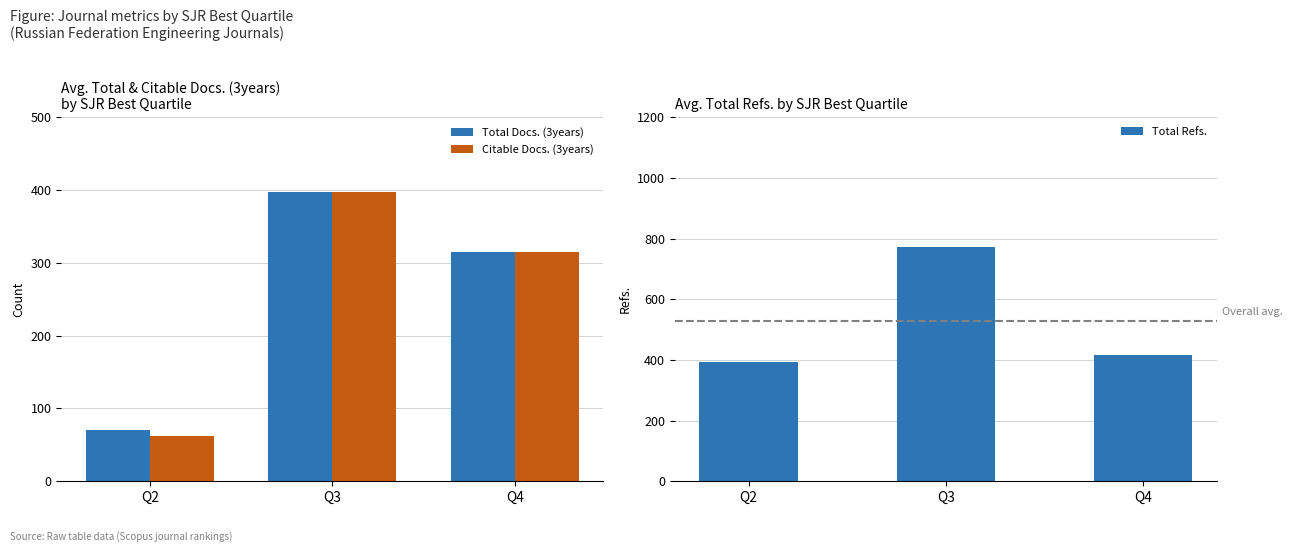

How many data points in Total Docs. (3years) are less than 314?

1